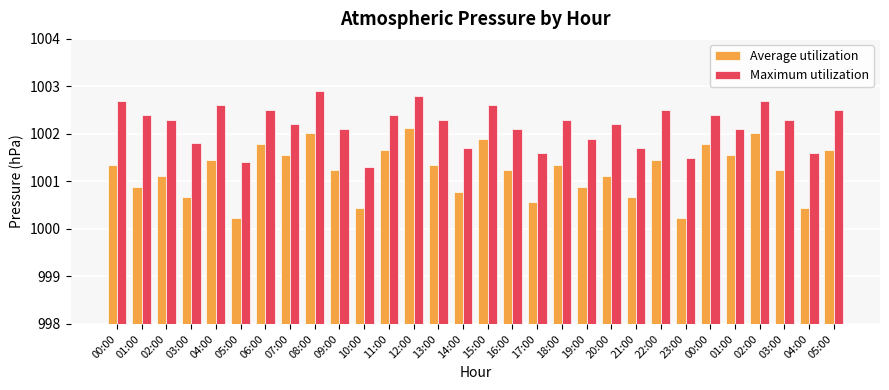

Which category has the highest value in the Maximum utilization series?

08:00